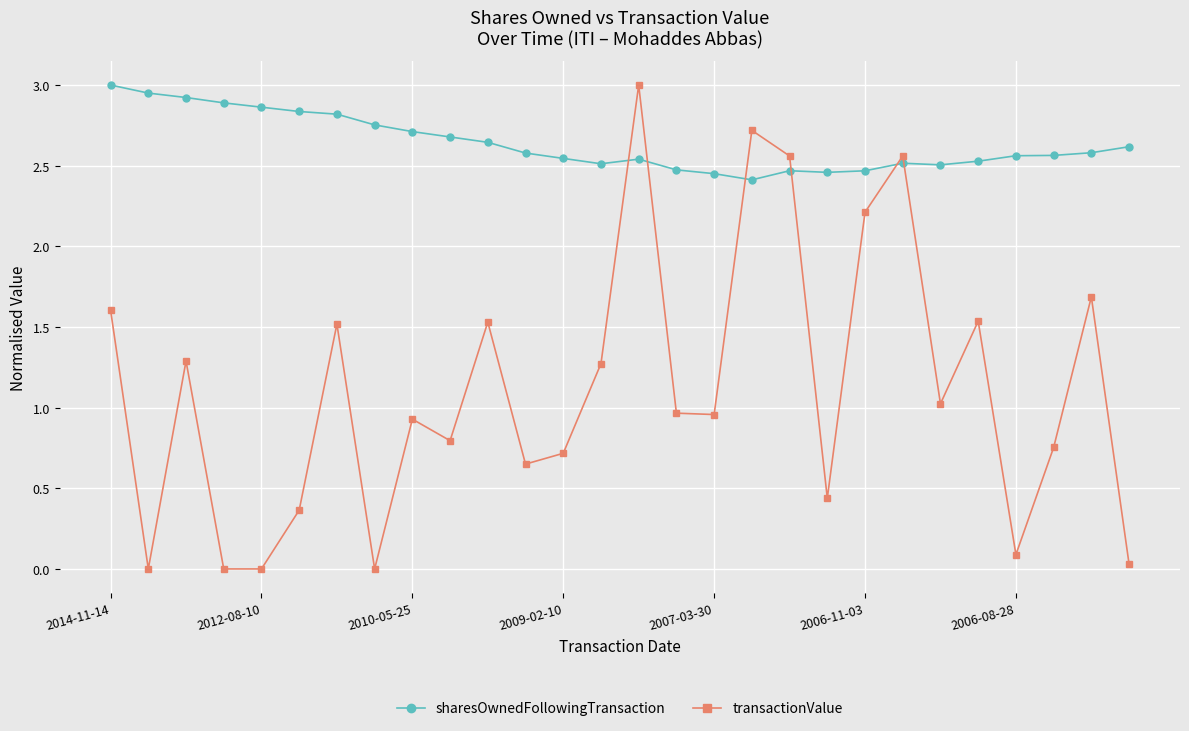

Rank the series by their average value, from highest to lowest.

sharesOwnedFollowingTransaction, transactionValue